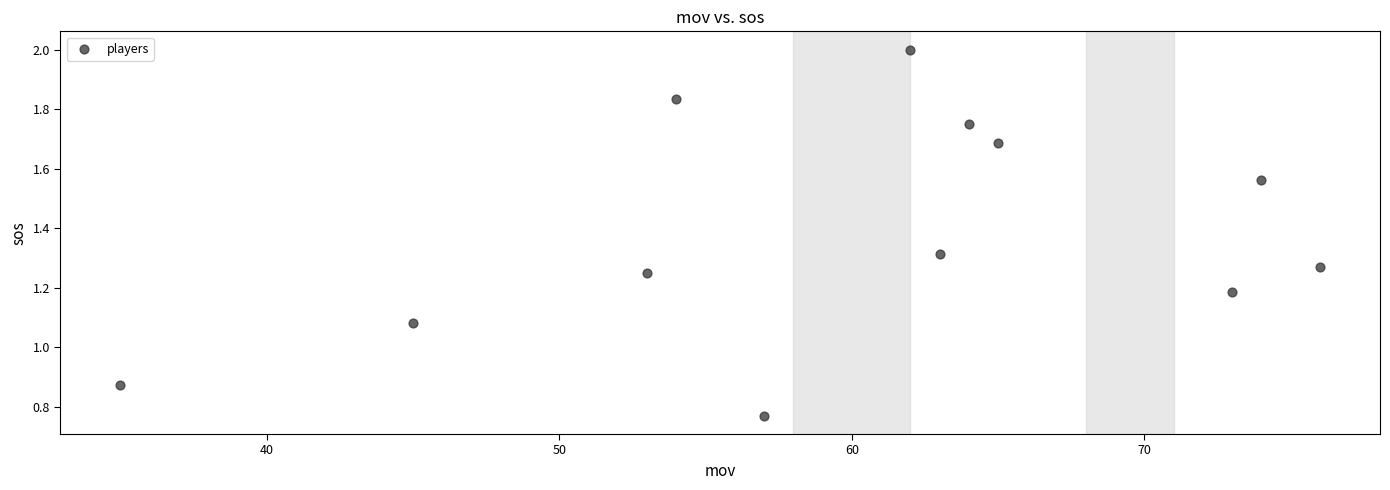

What is the average Y value?

1.4